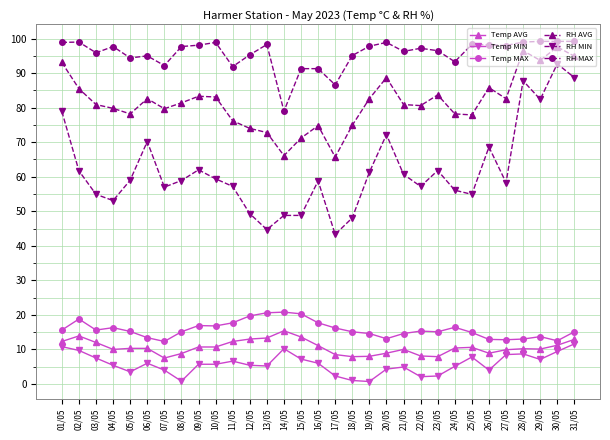

What is the label of the 28th point from the right?

04/05